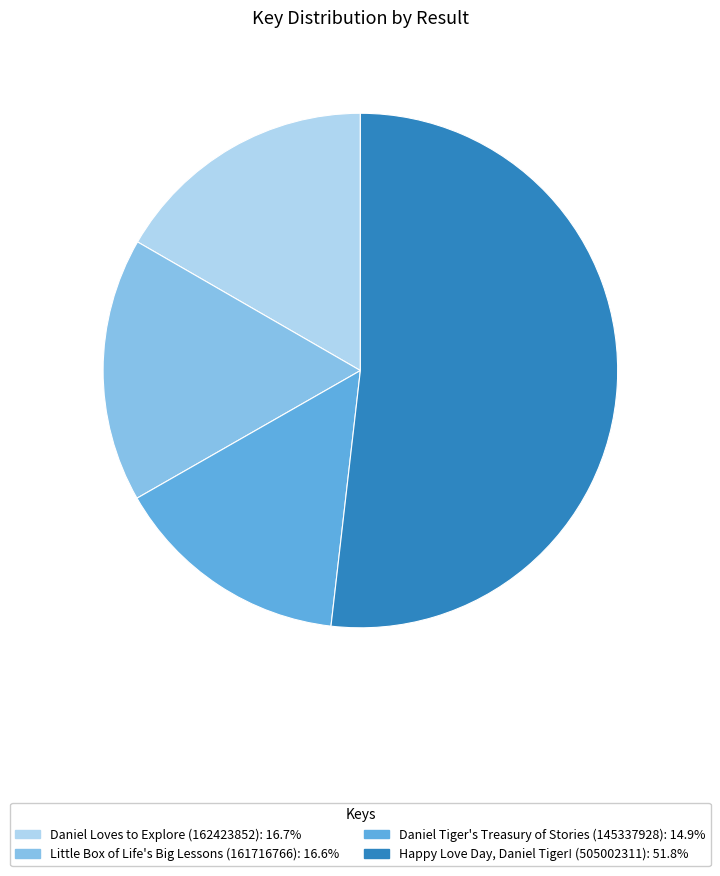

Between Daniel Loves to Explore (162423852) and Daniel Tiger's Treasury of Stories (145337928), which is larger?

Daniel Loves to Explore (162423852)